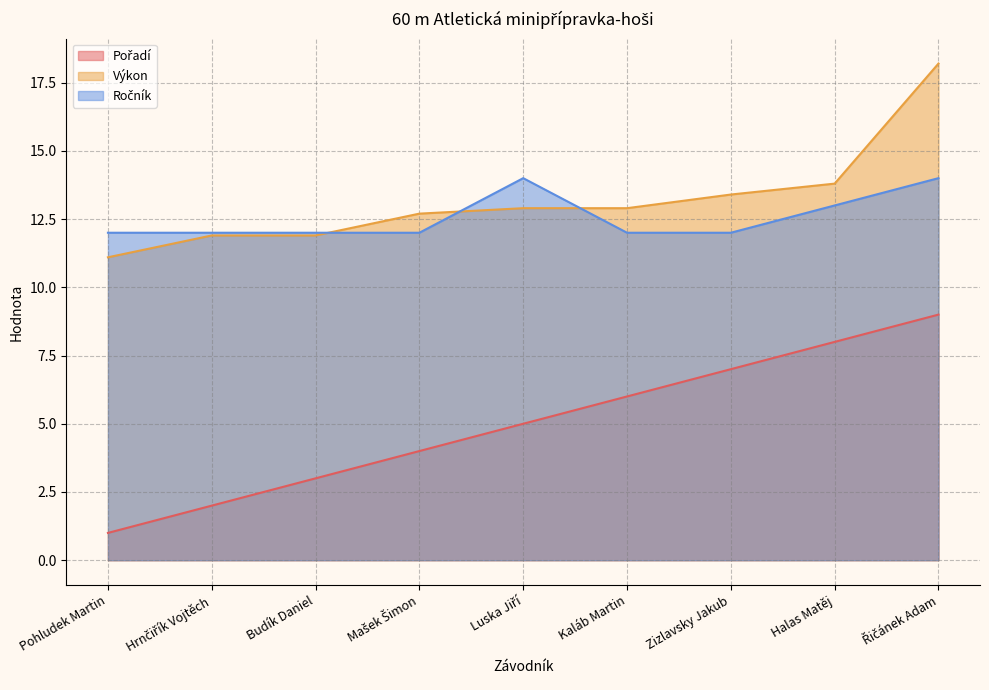

After their last crossing, which series has the higher values: Ročník or Výkon?

Výkon